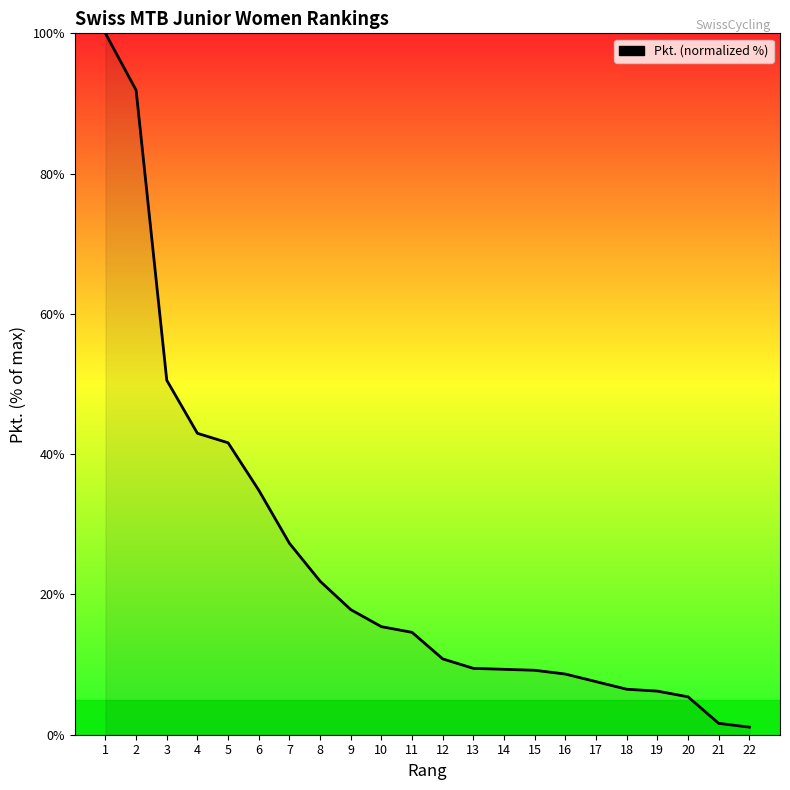

How many values are below 14?

11